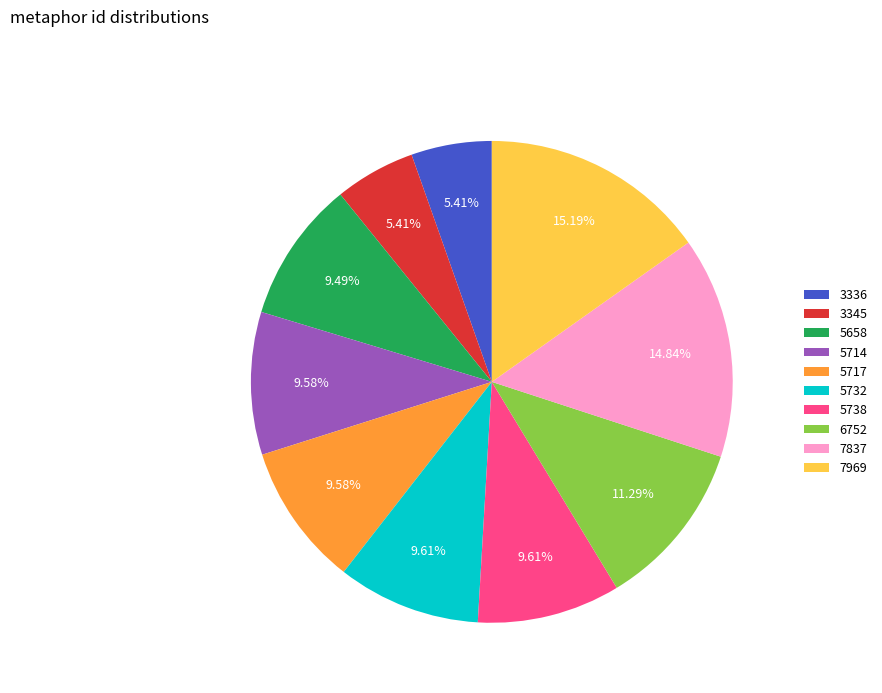

How much of the chart is everything except 5717?

90.4%